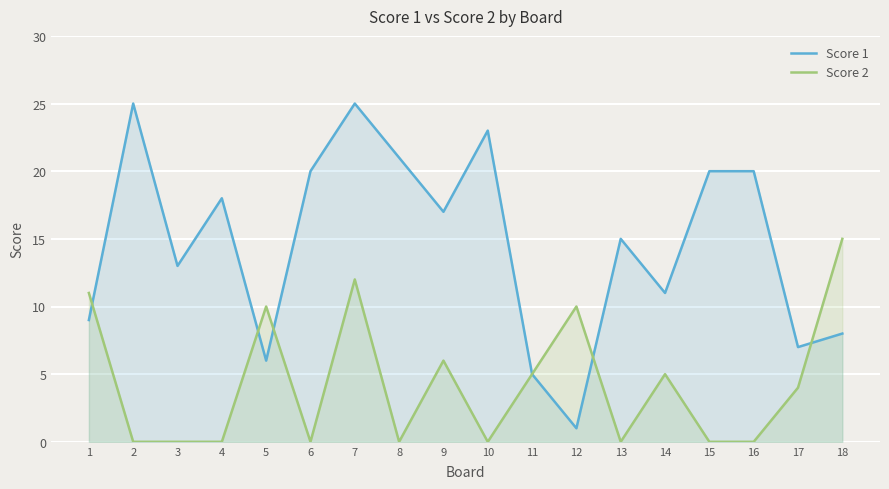

How many series are shown in this chart?

2